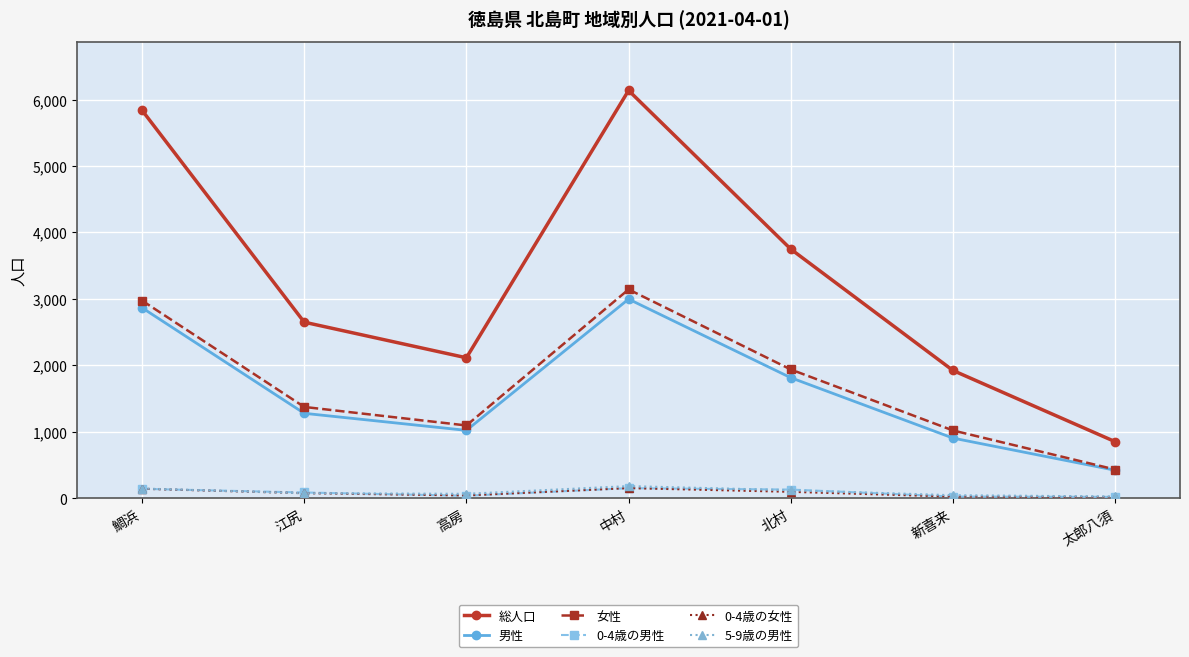

The 男性 series shows 542 at 江尻. True or false?

False